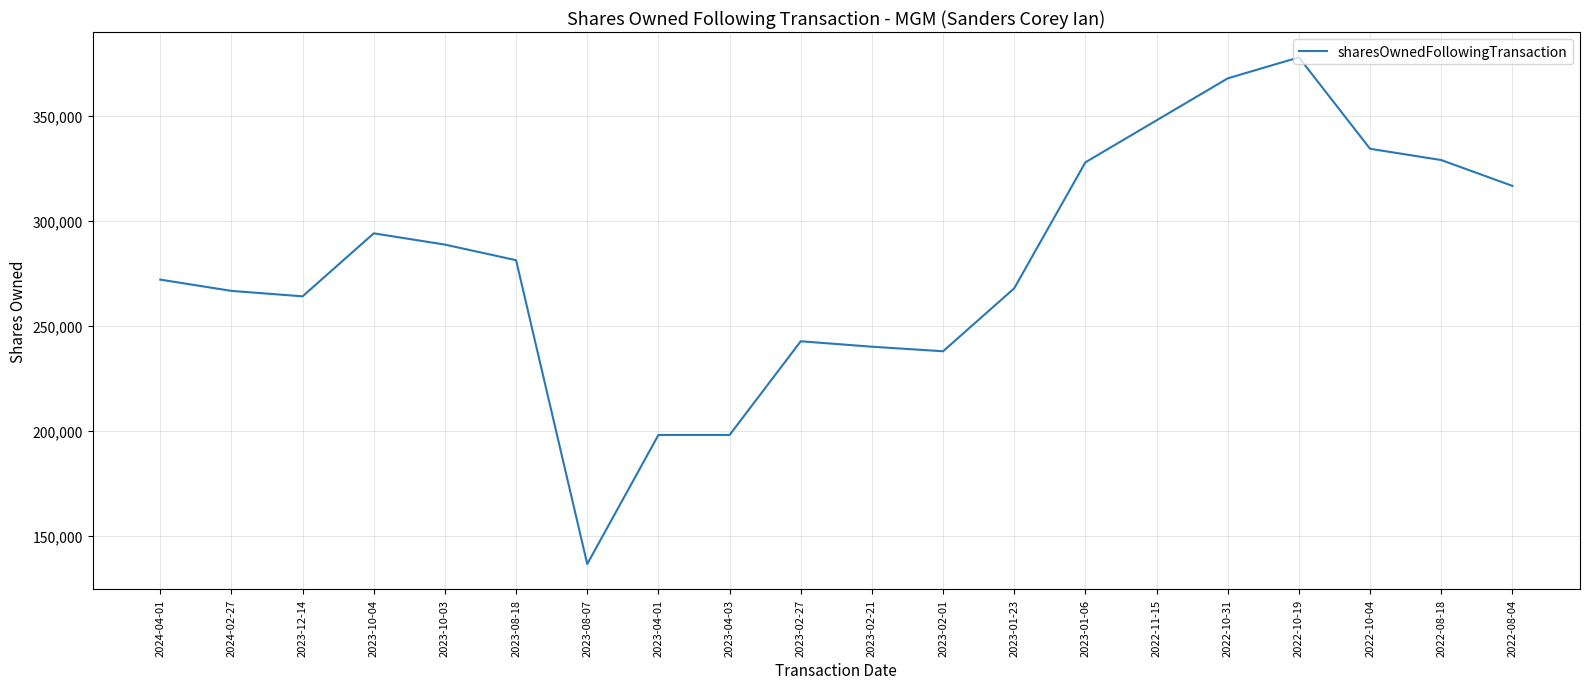

What position from the right is 2023-04-03?

12